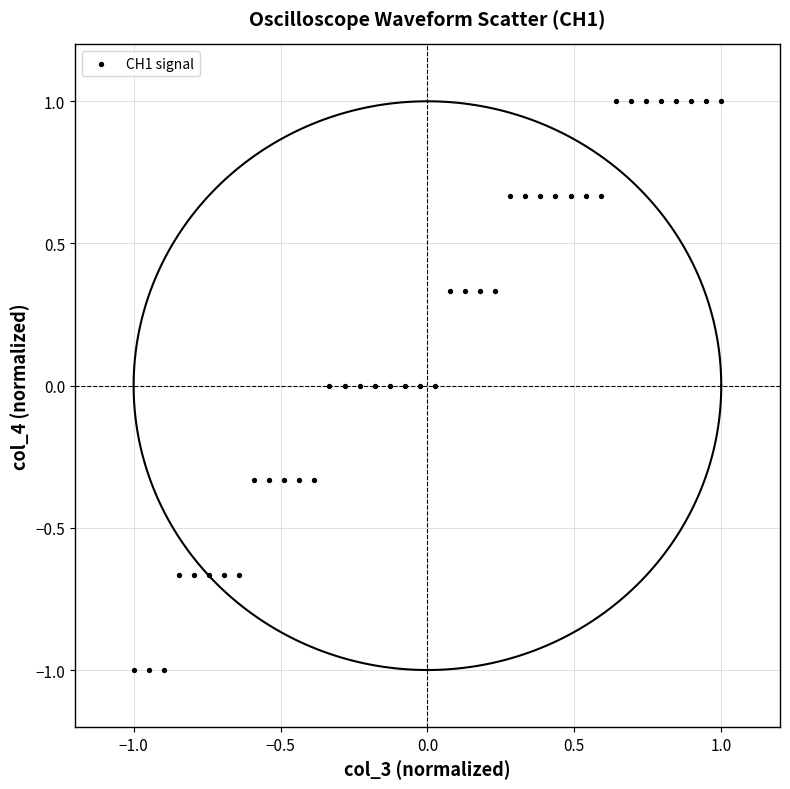

What is the range of Y values (max minus min)?

2.0